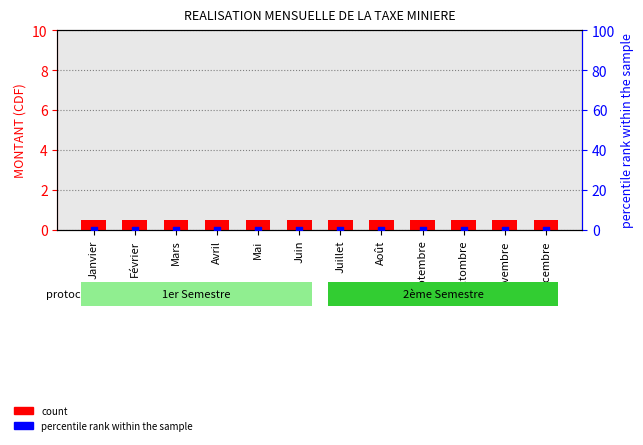

Which series reaches the maximum Y coordinate?

MONTANT (CDF)